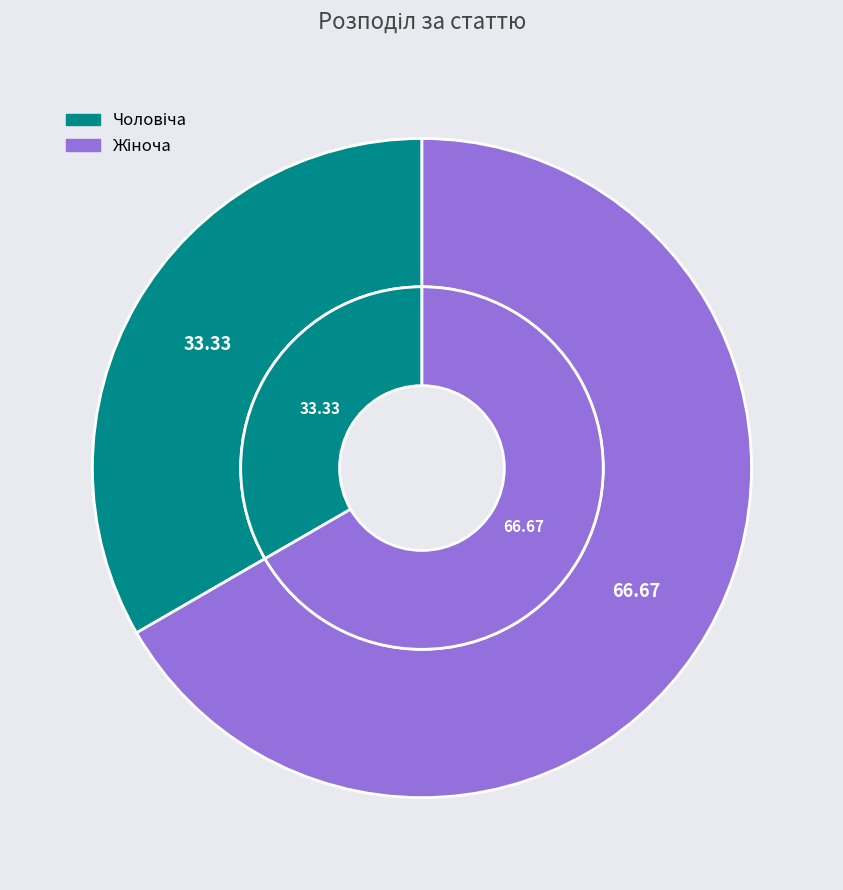

What is the largest slice in the pie chart?

Жіноча